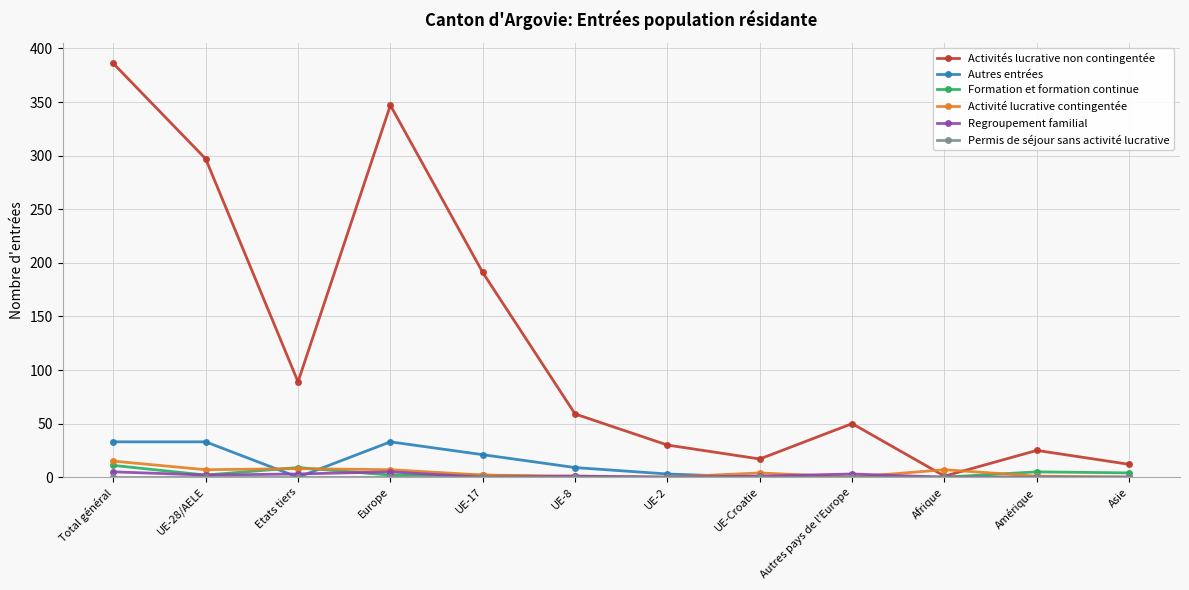

What position from the right is Asie?

1